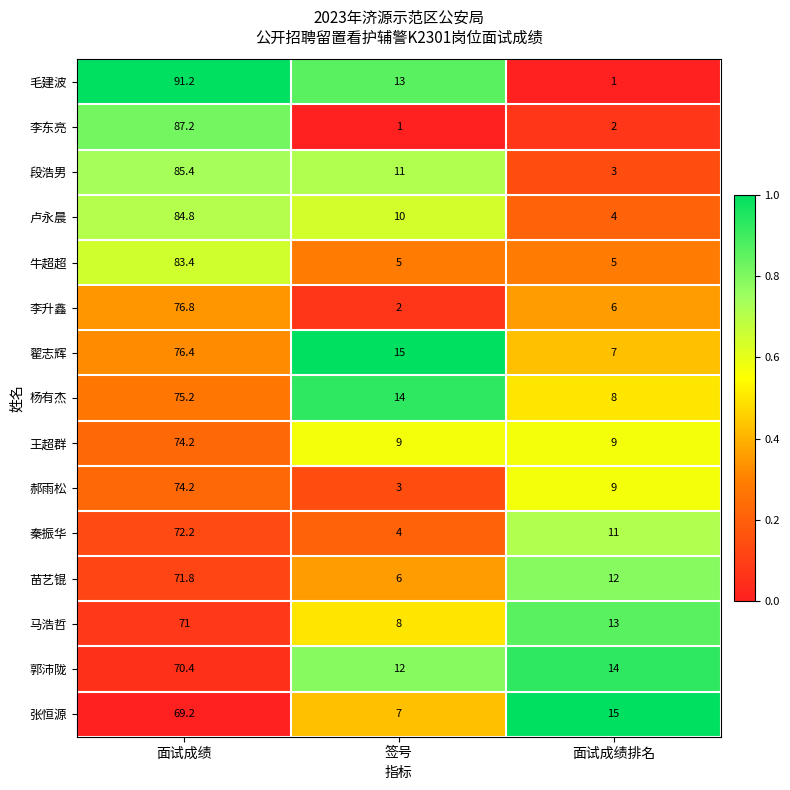

At which category is the sum across all series the highest?

面试成绩